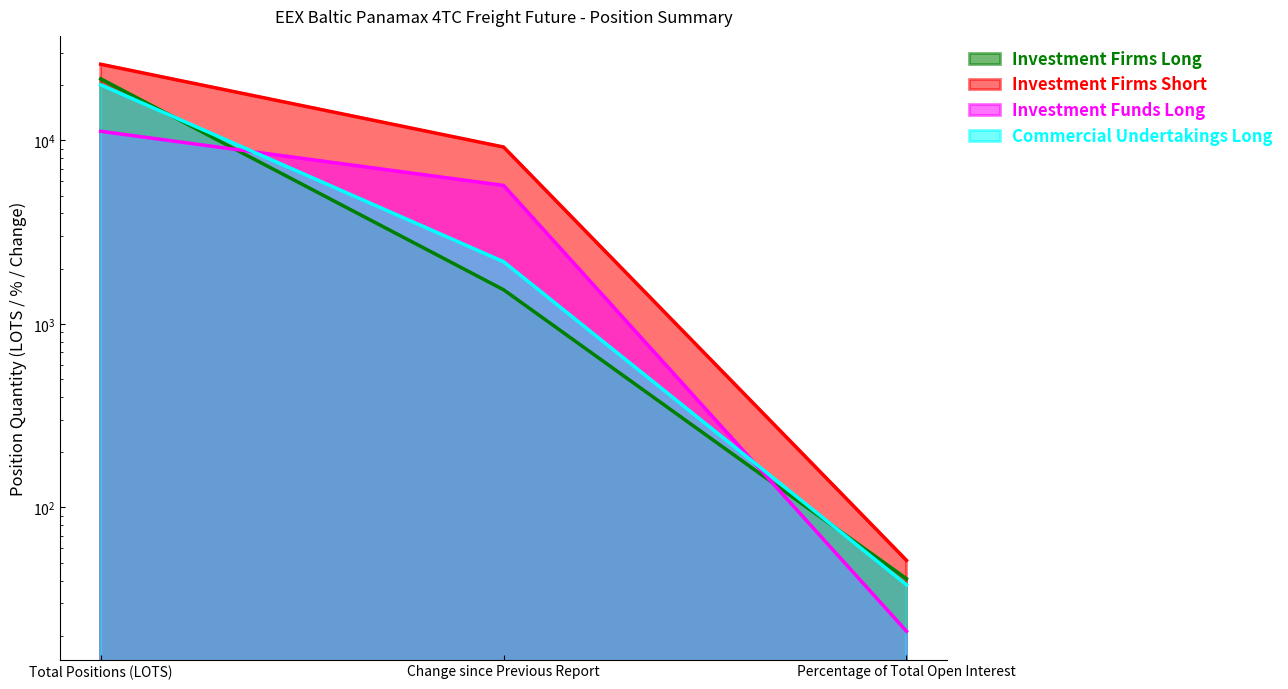

What is the minimum value shown in the chart?

37.9